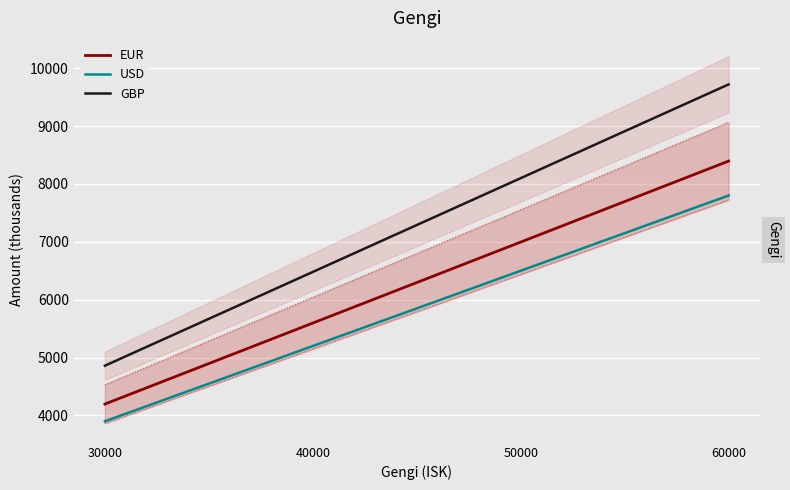

At which label does USD reach its minimum?

30000